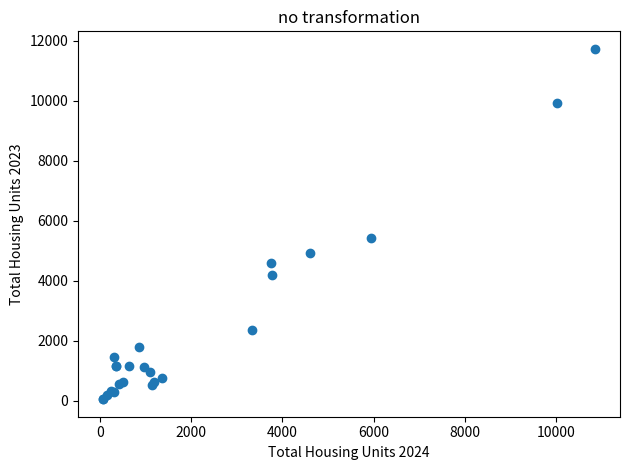

What Y value in the scatter plot is closest to 5893?

5418